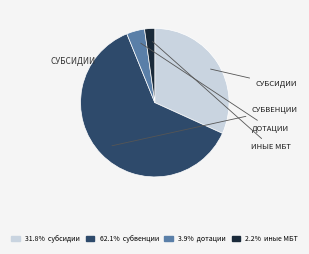

Is there a majority slice in this chart?

Yes